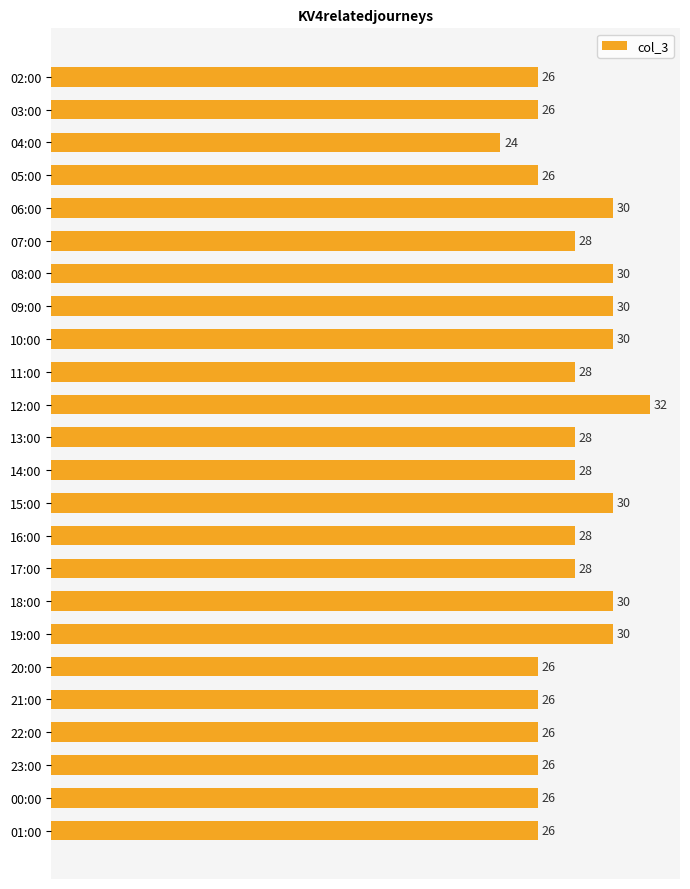

What is the label of the 22nd bar from the bottom?

04:00